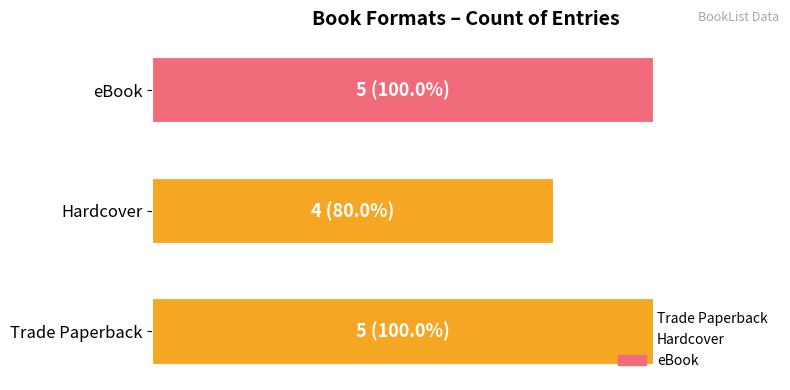

List the labels in order of value, smallest first.

Hardcover, Trade Paperback, eBook